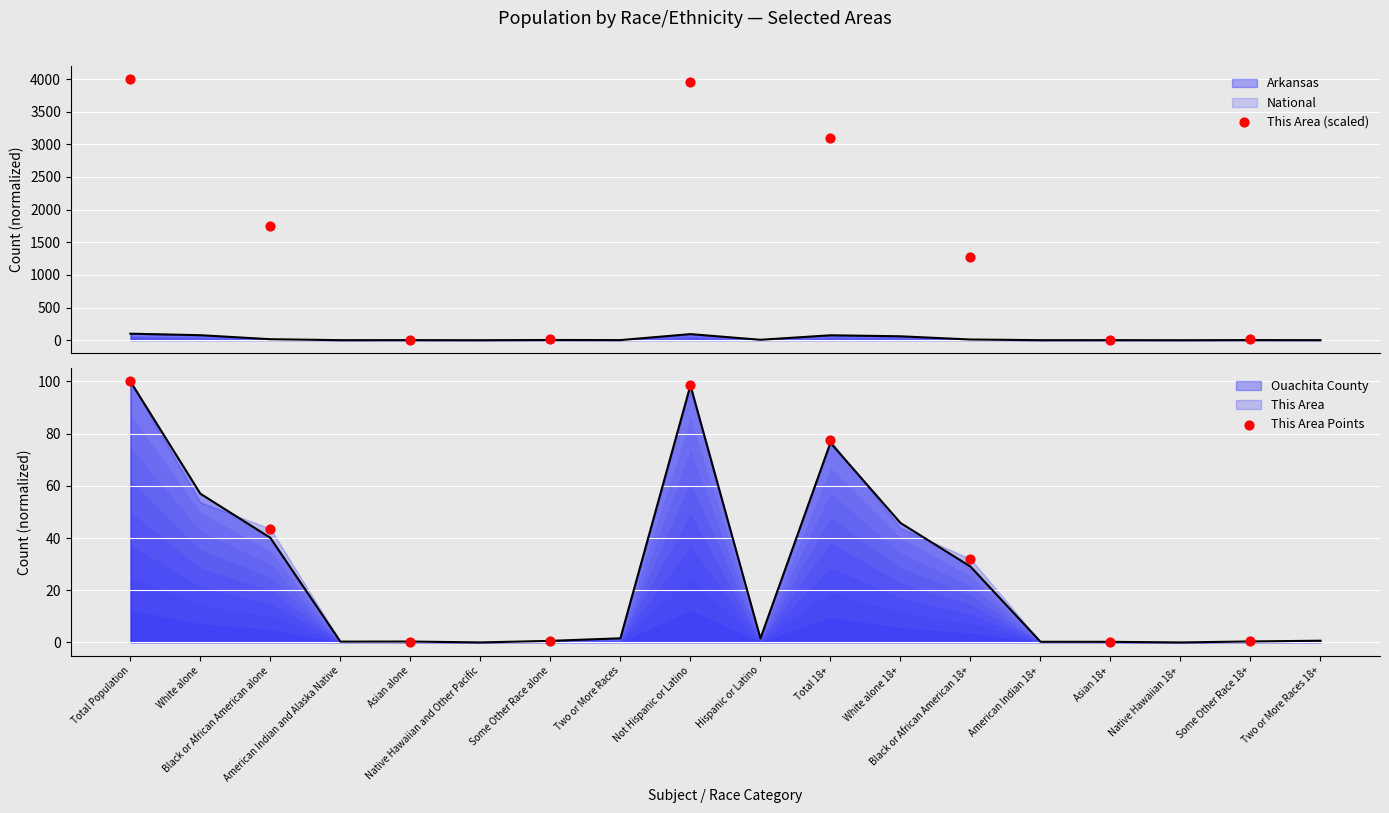

Which series reaches the minimum Y coordinate?

This Area Points